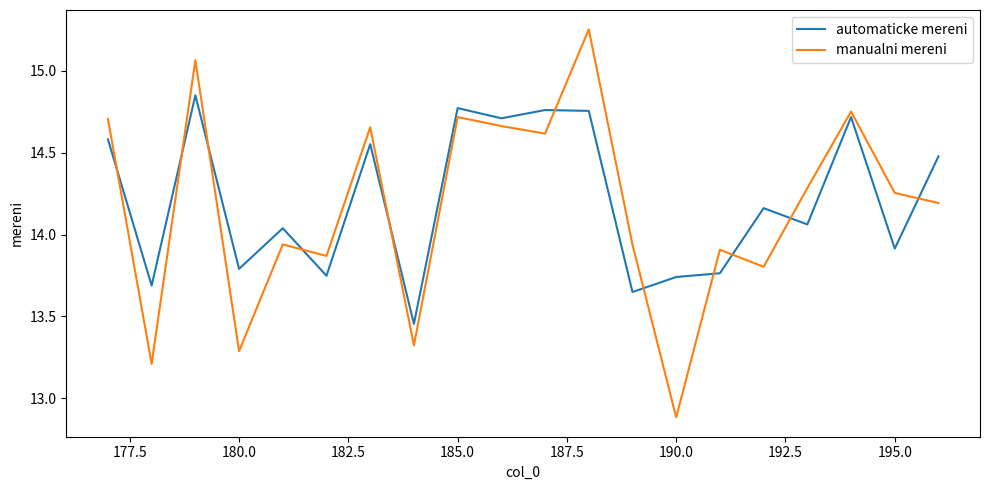

Which series has the largest range (max minus min)?

manualni mereni